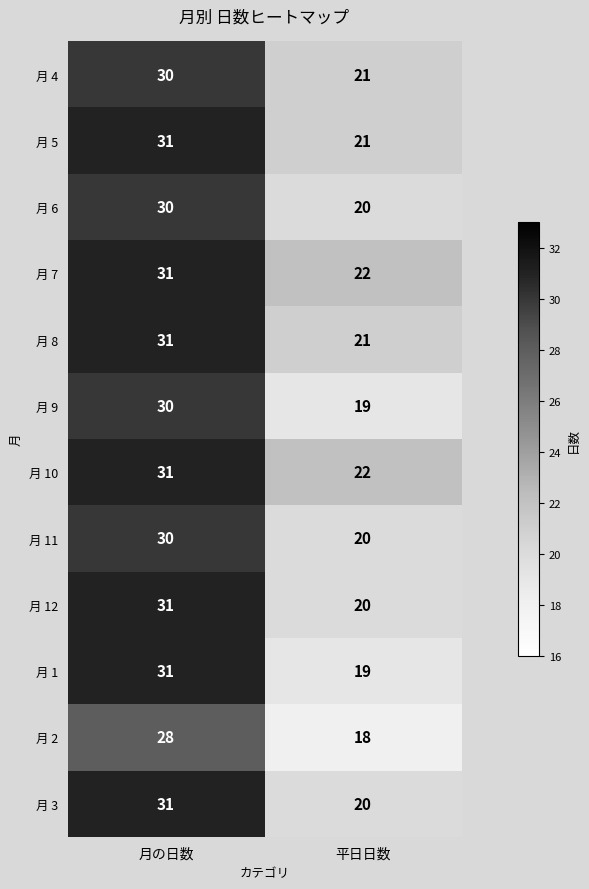

What is the maximum value shown in the chart?

31